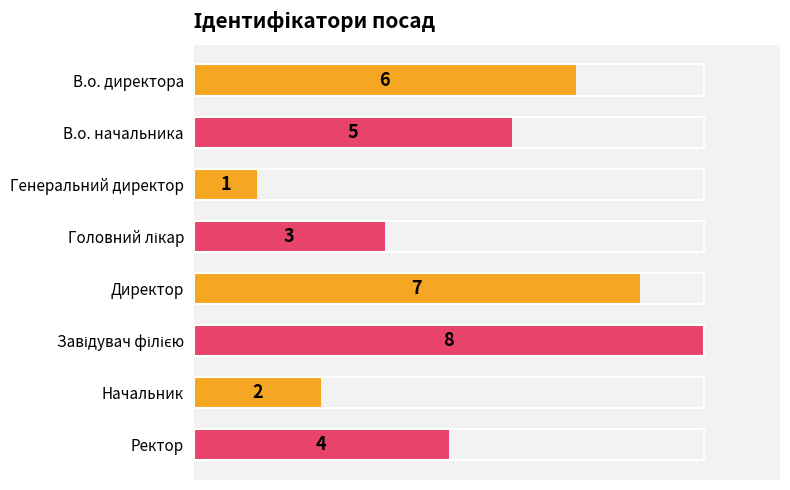

What is the smallest value displayed?

1